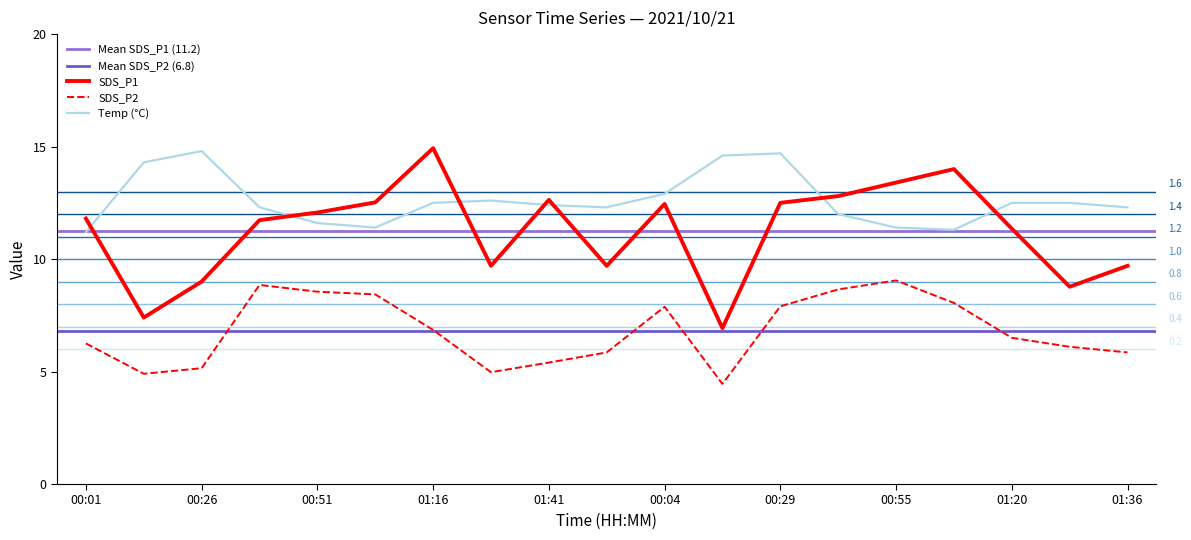

List the series in order of their peak value, highest first.

SDS_P1, Temp, SDS_P2